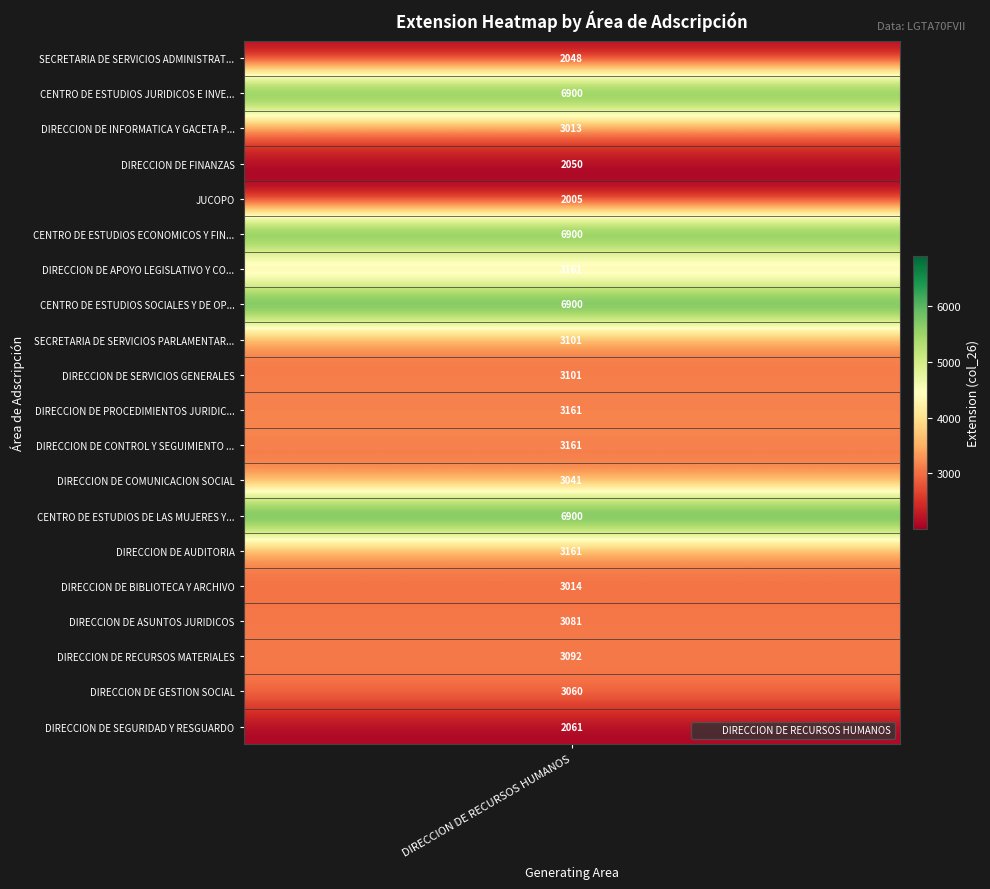

True or false: the data shows 1214 at DIRECCION DE ASUNTOS JURIDICOS.

False